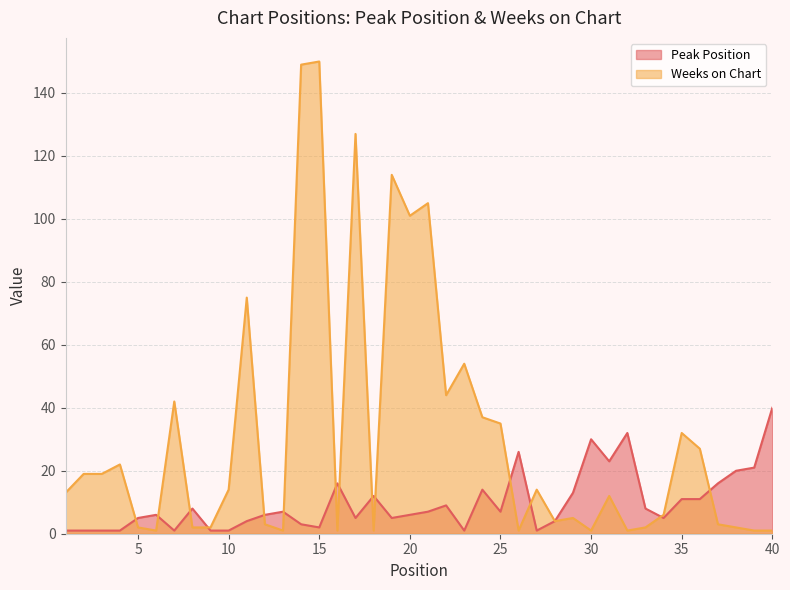

Where does the Weeks on Chart series first go above 13?

2